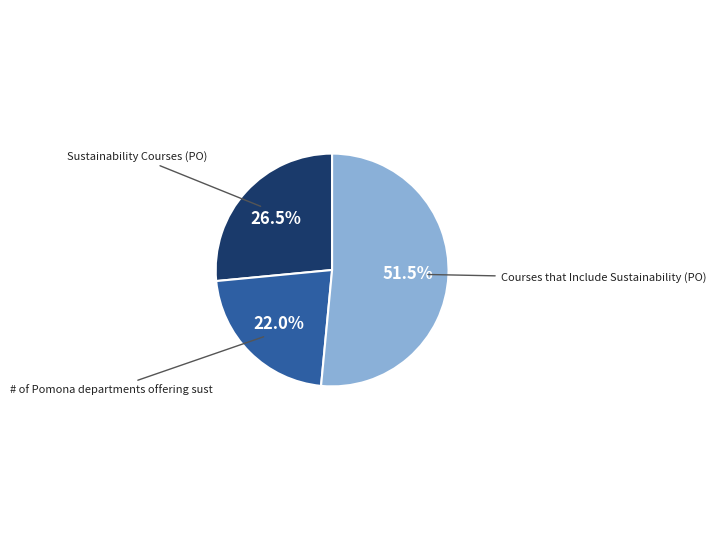

Which slice is the largest?

Courses that Include Sustainability (PO)